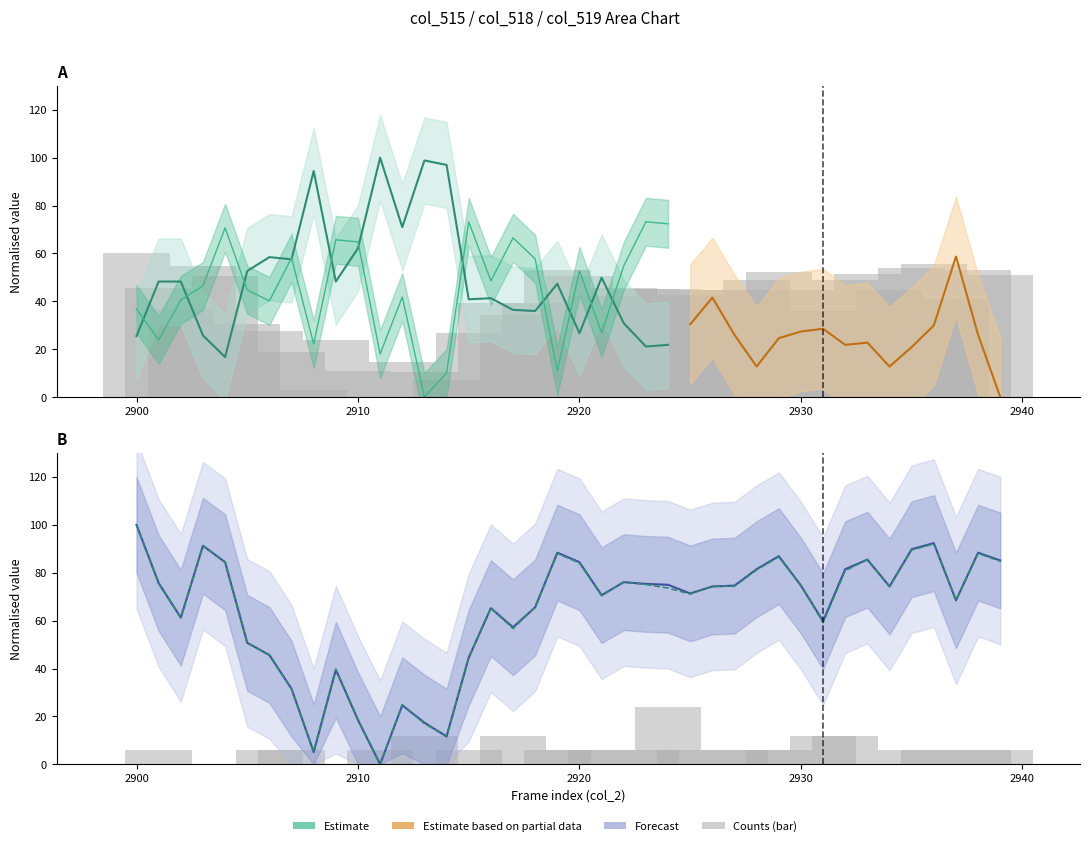

Is the value of col_515 at 2925 greater than the value of col_516 at 2933?

No